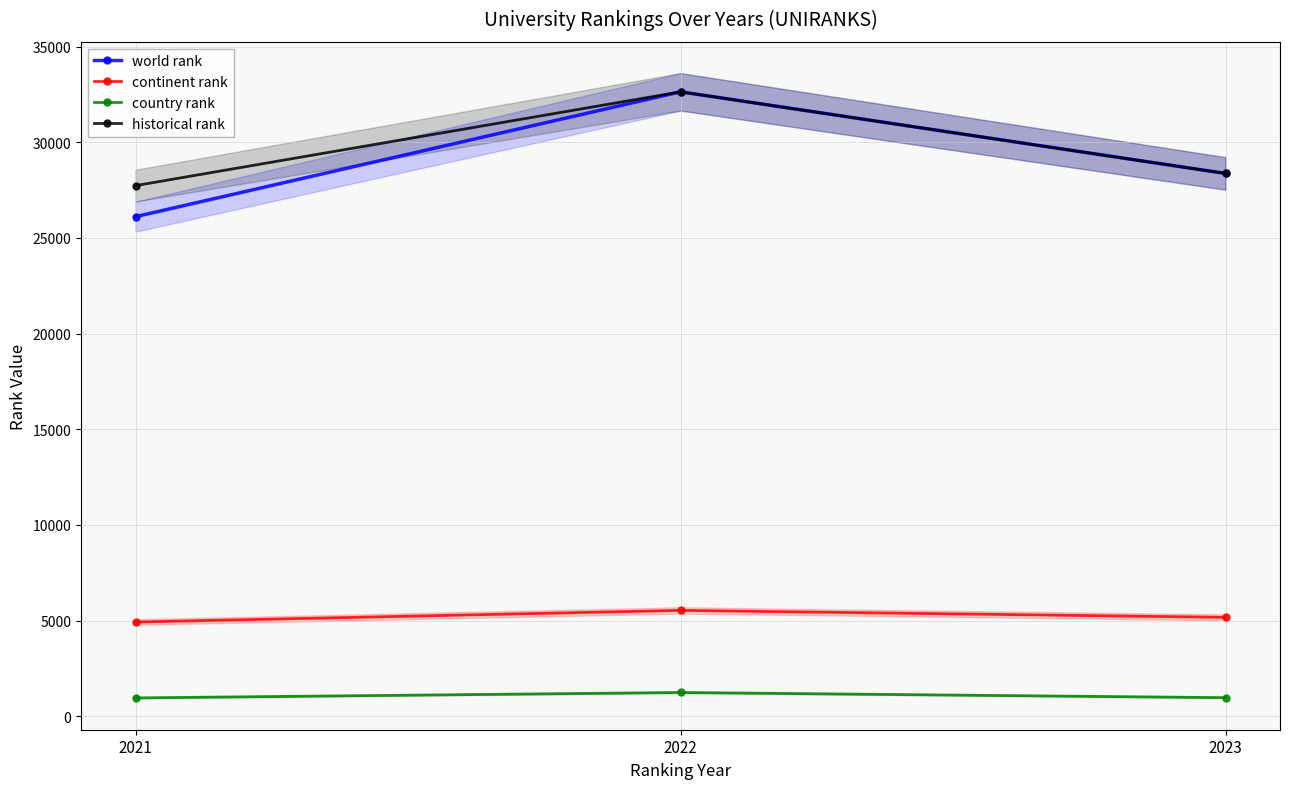

True or false: country rank has a value of 2132 at 2022.

False